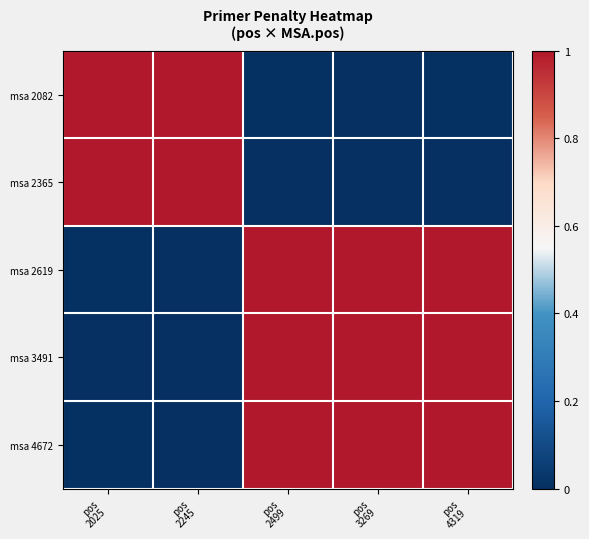

At which category is the sum across all series the highest?

pos
4319